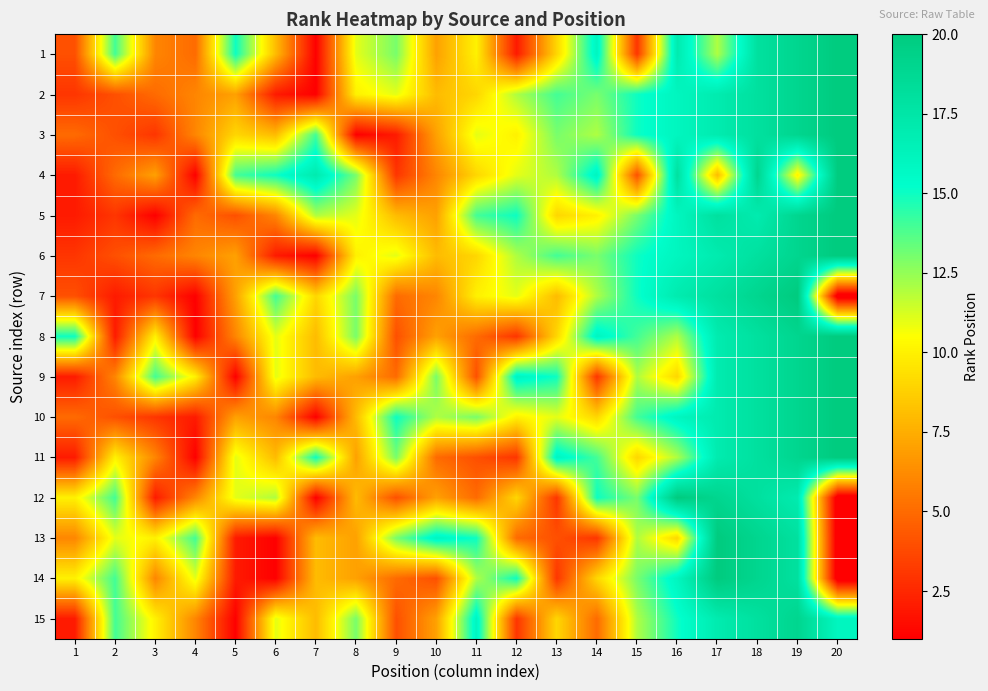

List the series in order of their peak value, highest first.

1, 2, 3, 4, 5, 6, 7, 8, 9, 10, 11, 12, 13, 14, 15